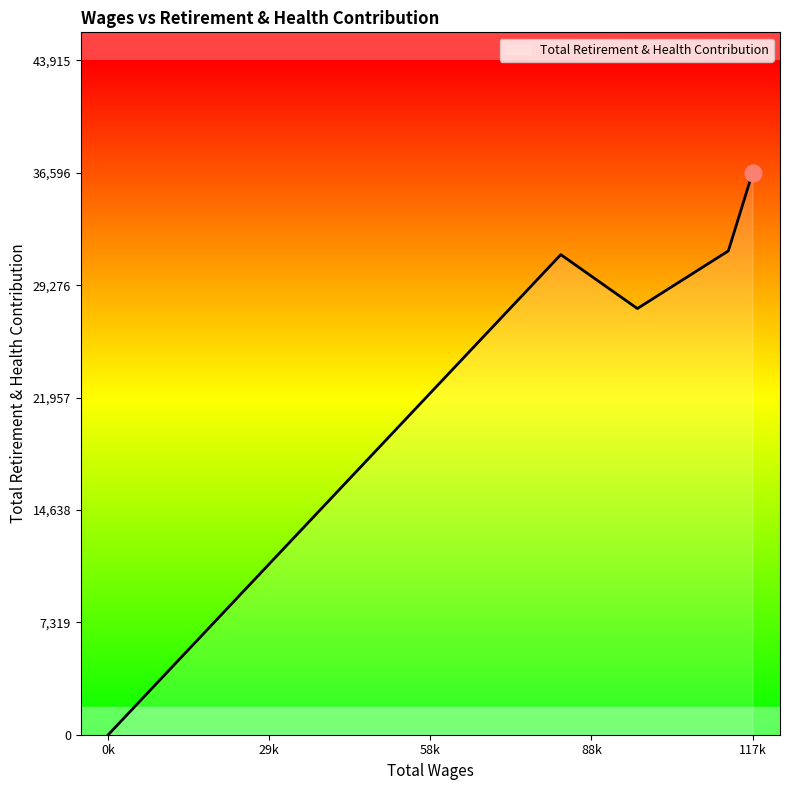

What is the difference between the maximum and minimum values?

36596